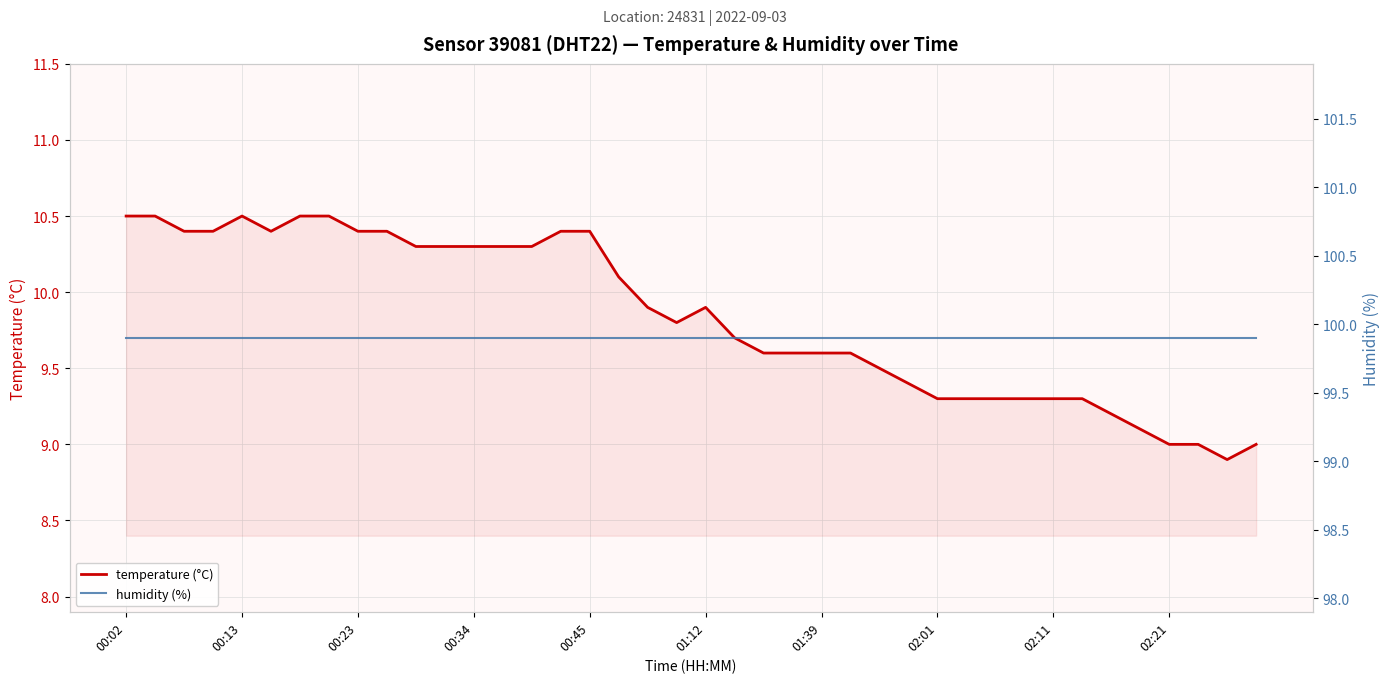

What are all the series names shown in the legend?

temperature, humidity